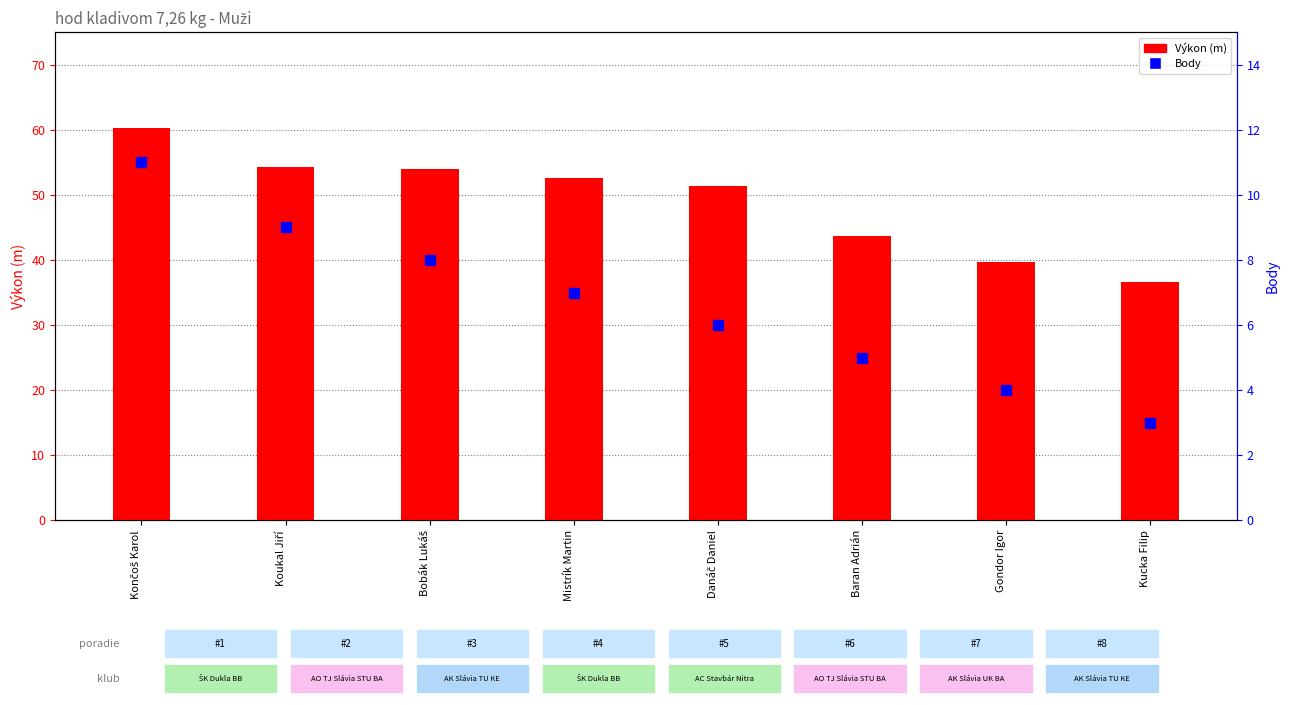

What is the total value across all series at Baran Adrián?

48.7